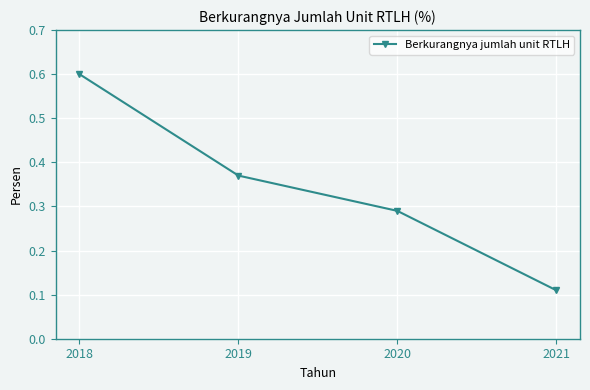

Is it true that the value at 2019 is 0.6?

False